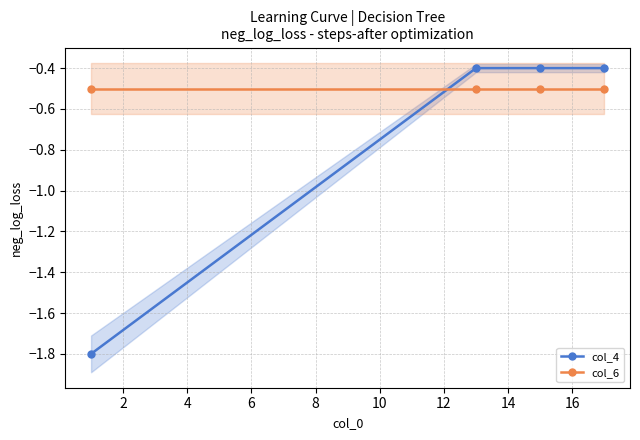

What is the value of the col_6 point at the 4th from the left?

-0.5